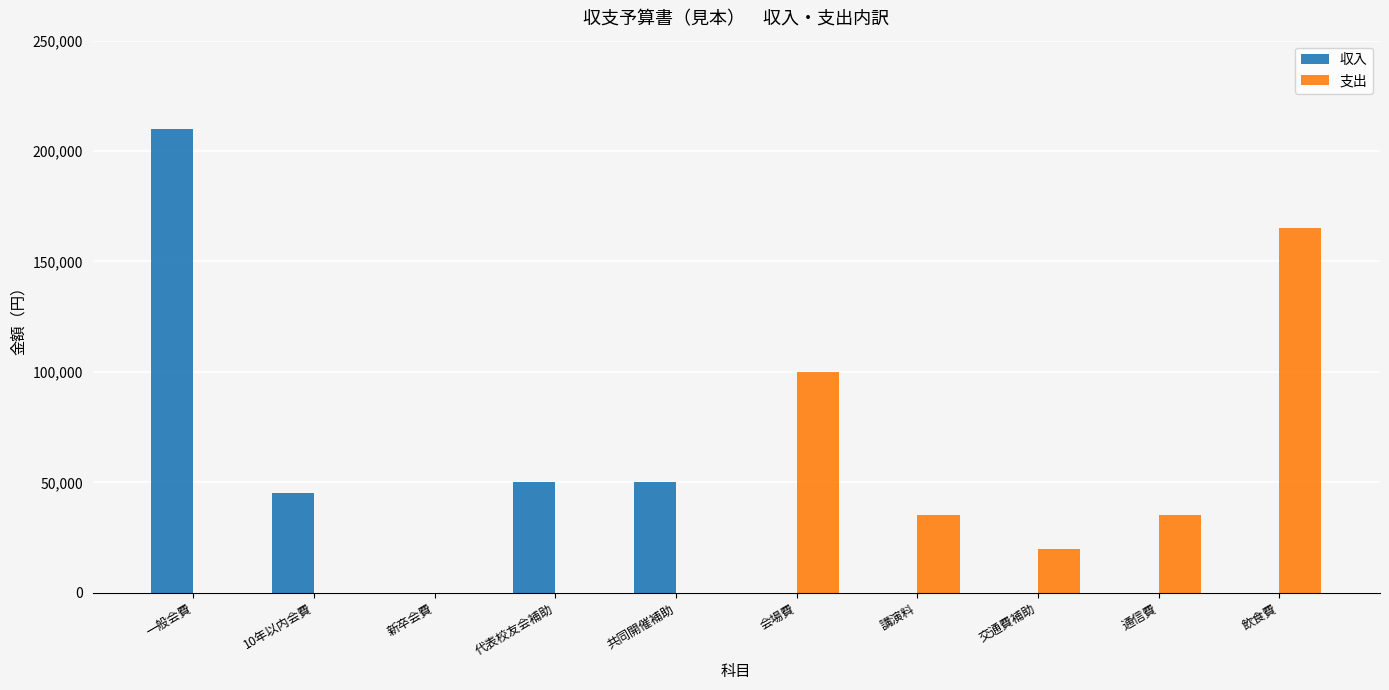

What is the sum of all 支出 values?

355000